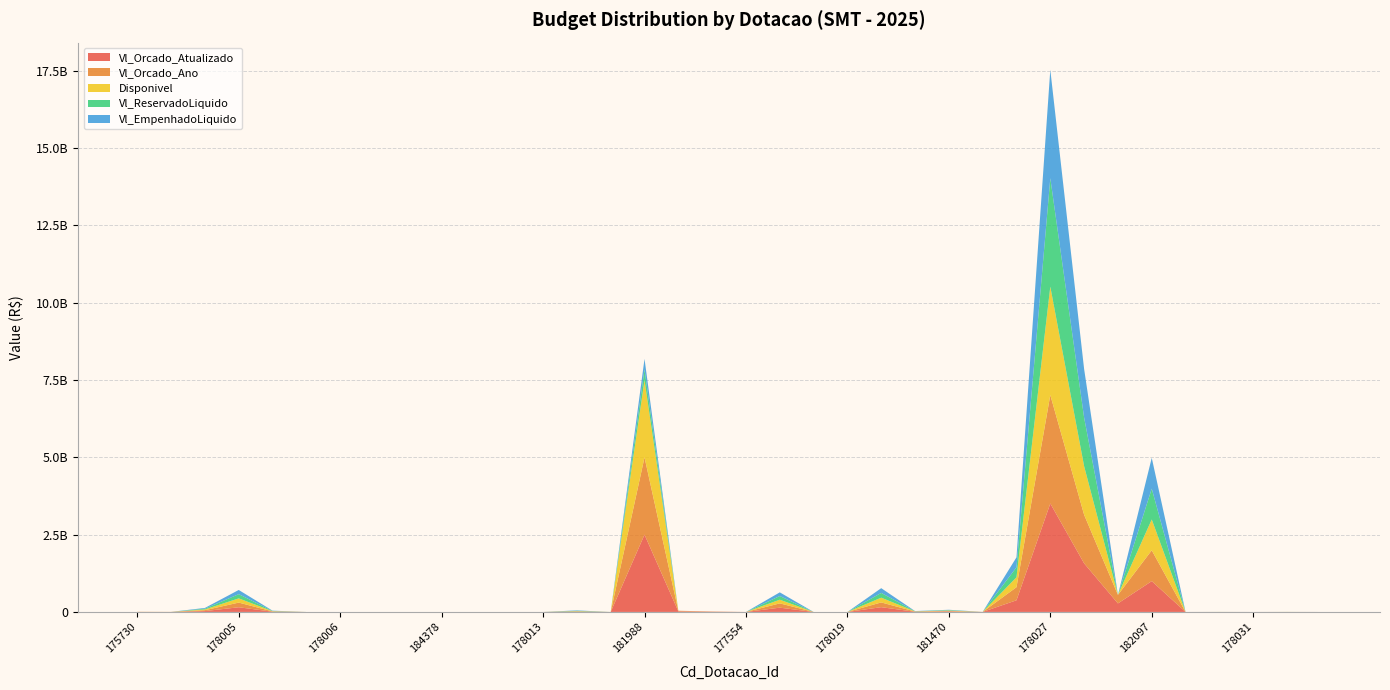

Reading right to left, transcribe all the data shown in this chart.

Vl_Orcado_Atualizado: 178034=1000.0	184652=809544.5	178031=1000.0	184495=690275.5	178029=1000.0	182097=996754889.0	178028=275360004.0	182195=1571339534.0	178027=3507435424.0	178024=376757816.3	184822=726711.0	181470=15344076.0	181594=5849321.0	178023=153766080.0	178019=1000.0	178017=1000.0	178016=138321887.0	177554=1000.0	181369=7071768.0	181370=19229040.0	181988=2500000000.0	178015=1000.0	183768=12466748.8	178013=20100.0	184270=0.0	178010=1000.0	184378=0.0	184383=0.0	178007=1000.0	178006=1000.0	184692=0.0	182095=8173992.0	178005=151119093.0	178003=28143672.0	177534=0.0	175730=0.0
Vl_Orcado_Ano: 178034=1000.0	184652=0.0	178031=1000.0	184495=0.0	178029=1000.0	182097=996754889.0	178028=275360004.0	182195=1571339534.0	178027=3507435424.0	178024=423348930.0	184822=0.0	181470=15344076.0	181594=6576032.0	178023=153766080.0	178019=1000.0	178017=1000.0	178016=138321887.0	177554=1000.0	181369=7071768.0	181370=19229040.0	181988=2500000000.0	178015=1000.0	183768=0.0	178013=20100.0	184270=0.0	178010=1000.0	184378=0.0	184383=0.0	178007=1000.0	178006=1000.0	184692=0.0	182095=8173992.0	178005=151119093.0	178003=28143672.0	177534=2500000.0	175730=5406286.0
Disponivel: 178034=1000.0	184652=809544.5	178031=1000.0	184495=690275.5	178029=1000.0	182097=996754889.0	178028=0.0	182195=1571339534.0	178027=3507435424.0	178024=321938557.0	184822=726711.0	181470=13809668.0	181594=5191718.0	178023=153766080.0	178019=1000.0	178017=0.0	178016=118890666.0	177554=0.0	181369=0.0	181370=0.0	181988=2500000000.0	178015=1000.0	183768=12466748.8	178013=0.0	184270=0.0	178010=1000.0	184378=0.0	184383=0.0	178007=1000.0	178006=1000.0	184692=0.0	182095=8173992.0	178005=136007184.0	178003=24389789.0	177534=0.0	175730=0.0
Vl_ReservadoLiquido: 178034=0.0	184652=809544.5	178031=0.0	184495=690275.5	178029=0.0	182097=996754889.0	178028=0.0	182195=1571339534.0	178027=3507435424.0	178024=321938557.0	184822=0.0	181470=13809668.0	181594=5191718.0	178023=153766080.0	178019=0.0	178017=0.0	178016=118890666.0	177554=0.0	181369=0.0	181370=0.0	181988=342510626.1	178015=0.0	183768=12466748.8	178013=0.0	184270=0.0	178010=0.0	184378=0.0	184383=0.0	178007=0.0	178006=0.0	184692=0.0	182095=8173992.0	178005=136007184.0	178003=24389789.0	177534=0.0	175730=0.0
Vl_EmpenhadoLiquido: 178034=0.0	184652=0.0	178031=0.0	184495=0.0	178029=0.0	182097=996754889.0	178028=0.0	182195=1571339534.0	178027=3507435424.0	178024=321938557.0	184822=0.0	181470=11605479.0	181594=5191718.0	178023=153766080.0	178019=0.0	178017=0.0	178016=118890666.0	177554=0.0	181369=0.0	181370=0.0	181988=342510626.1	178015=0.0	183768=12466748.8	178013=0.0	184270=0.0	178010=0.0	184378=0.0	184383=0.0	178007=0.0	178006=0.0	184692=0.0	182095=8173992.0	178005=136007184.0	178003=24389789.0	177534=0.0	175730=0.0